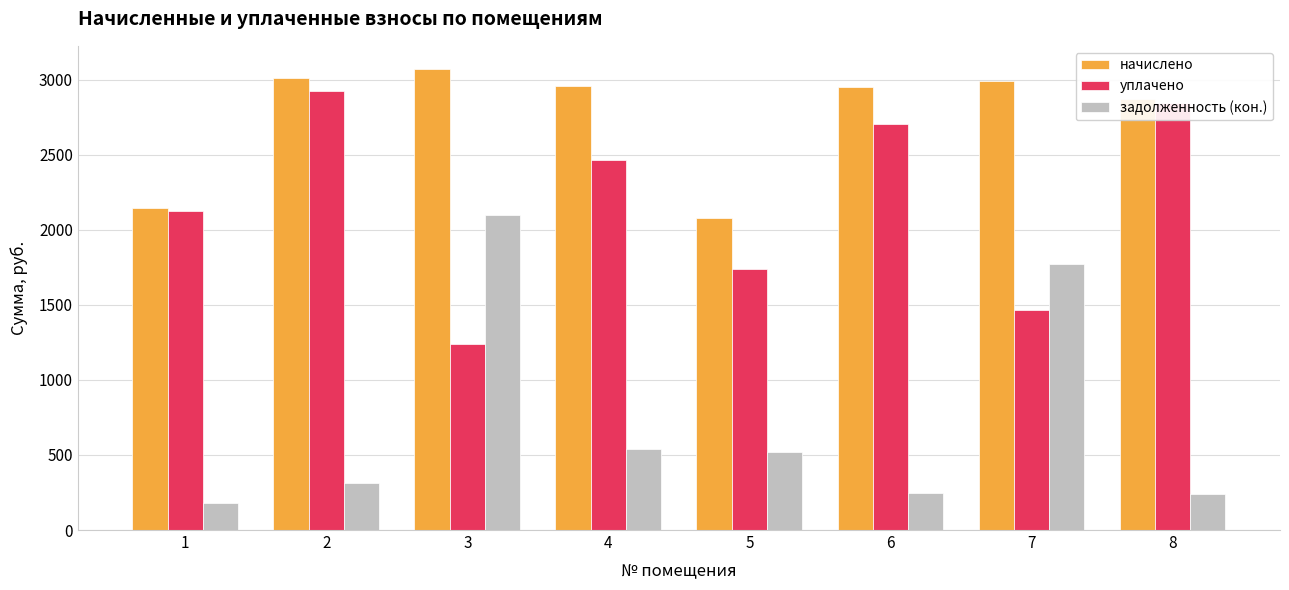

Where does the начислено series first go above 2956?

2